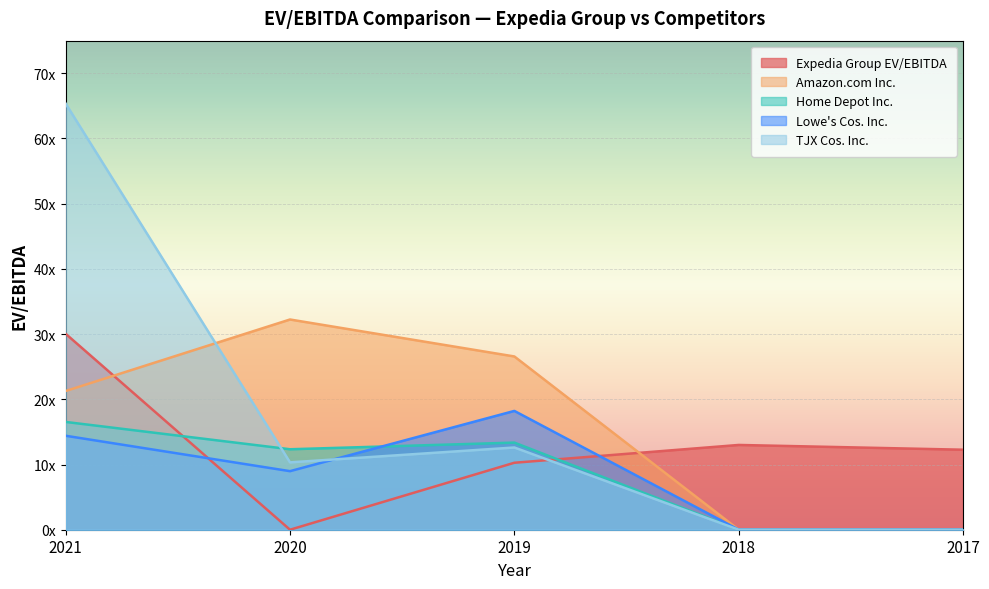

What is the value of the Expedia Group EV/EBITDA point at the 4th from the left?

13.0